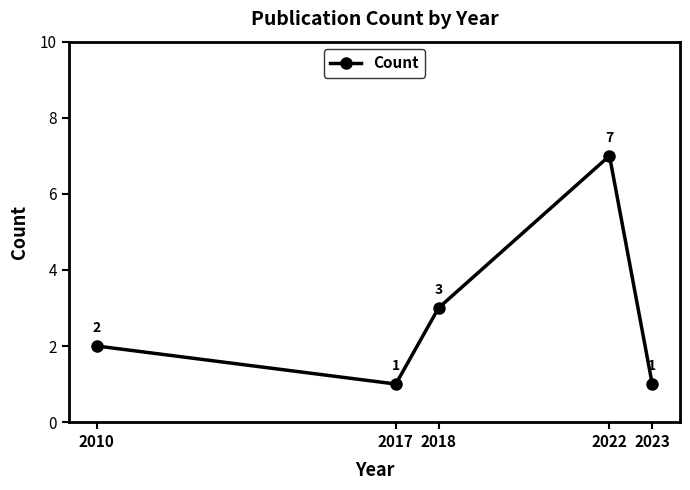

How many data points are less than 2?

2